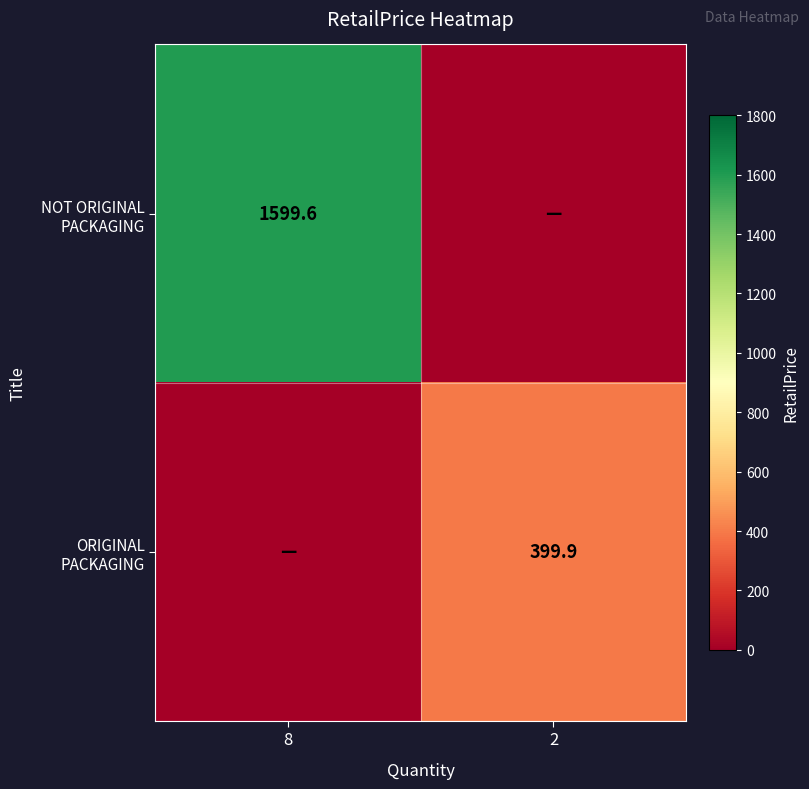

True or false: ORIGINAL PACKAGING has a value of 399.9 at 2.

True